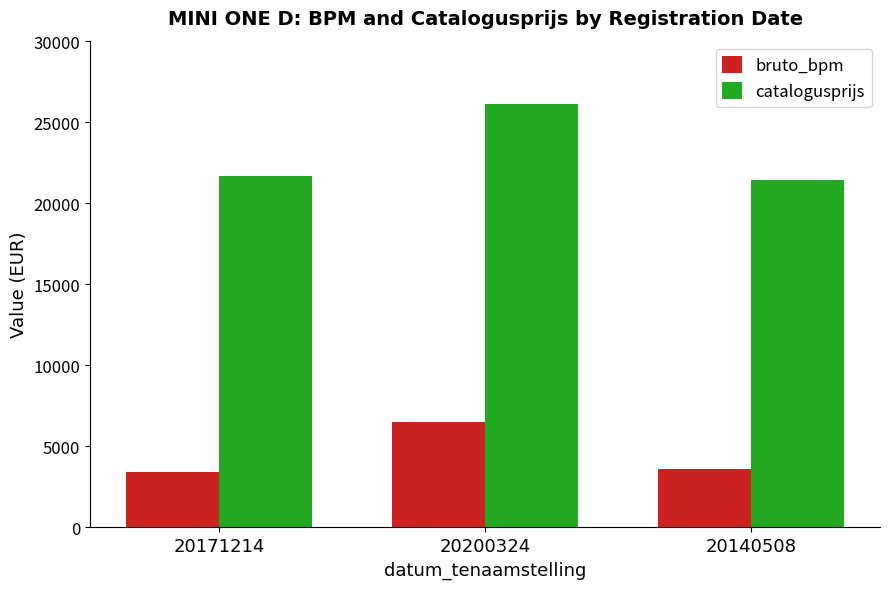

Is the value of catalogusprijs at 20200324 greater than the value of bruto_bpm at 20200324?

Yes